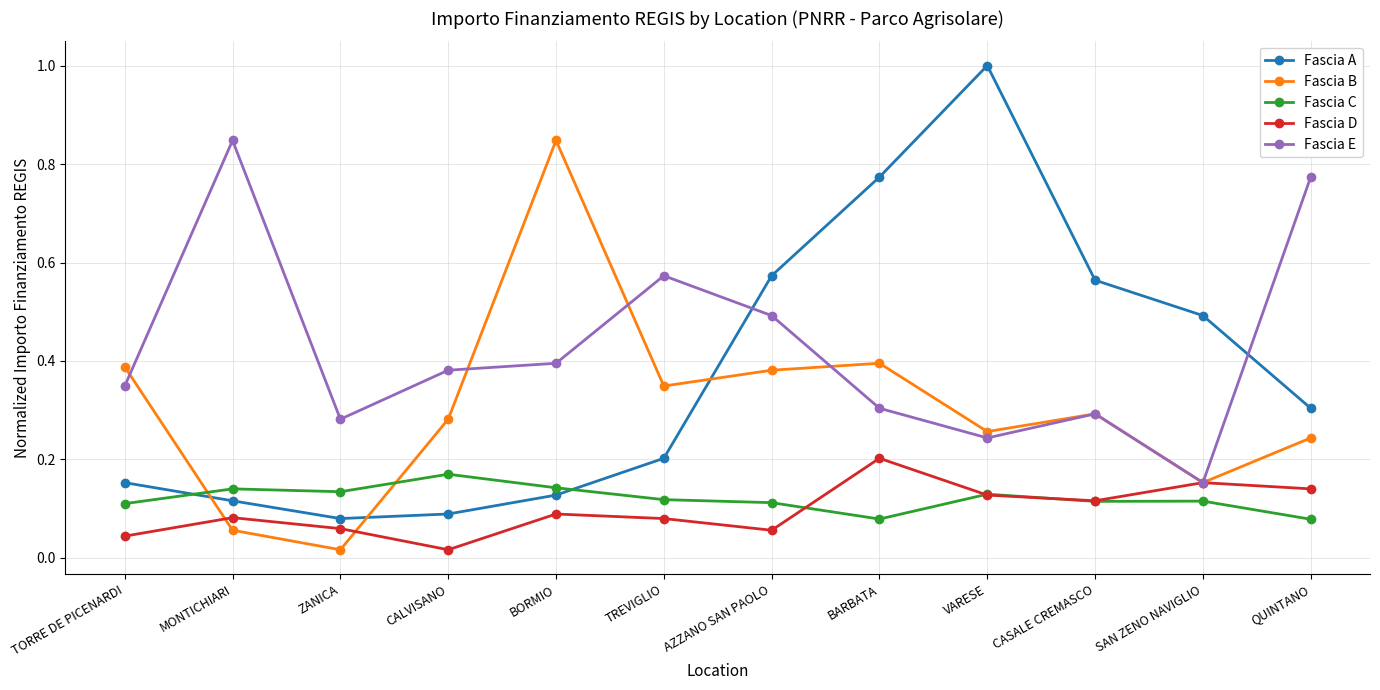

Between which two adjacent categories do Fascia D and Fascia C first intersect?

AZZANO SAN PAOLO and BARBATA